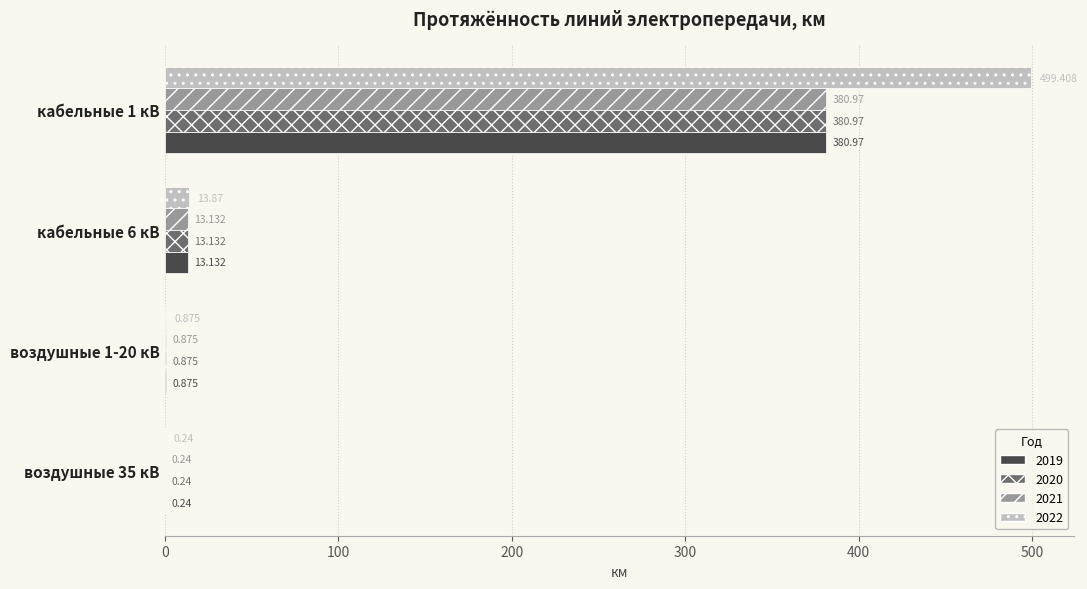

Reading right to left, list all the values displayed in this chart.

2019: кабельные 1 кВ=381.0	кабельные 6 кВ=13.1	воздушные 1-20 кВ=0.9	воздушные 35 кВ=0.2
2020: кабельные 1 кВ=381.0	кабельные 6 кВ=13.1	воздушные 1-20 кВ=0.9	воздушные 35 кВ=0.2
2021: кабельные 1 кВ=381.0	кабельные 6 кВ=13.1	воздушные 1-20 кВ=0.9	воздушные 35 кВ=0.2
2022: кабельные 1 кВ=499.4	кабельные 6 кВ=13.9	воздушные 1-20 кВ=0.9	воздушные 35 кВ=0.2